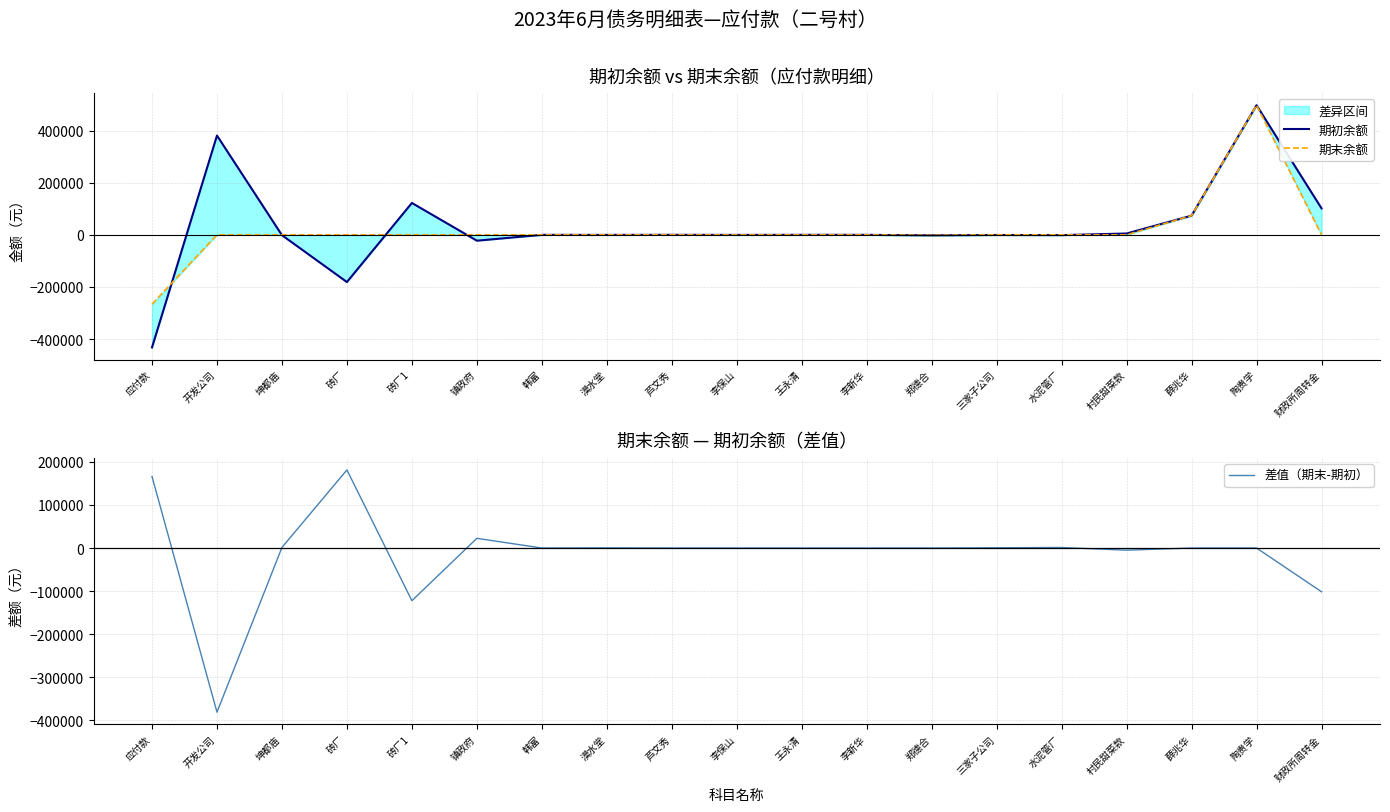

Reading left to right, extract all data points from this chart.

期初余额: 应付款=-432391.0	开发公司=381158.1	坤都庙=-1370.0	砖厂=-181265.5	砖厂1=122337.8	镇政府=-22484.0	韩富=-100.0	漠水堂=-344.0	芦文秀=-37.8	李保山=-339.8	王永清=-81.0	李新华=-146.0	郑德合=-2007.7	三家子公司=-600.0	水泥管厂=-1185.9	村民甜菜款=5051.4	薛兆华=73675.5	陶贵学=497588.0	财政所周转金=101614.0
期末余额: 应付款=-266393.6	开发公司=0.0	坤都庙=0.0	砖厂=0.0	砖厂1=0.0	镇政府=0.0	韩富=-100.0	漠水堂=0.0	芦文秀=-37.8	李保山=-339.8	王永清=-81.0	李新华=-146.0	郑德合=-2007.7	三家子公司=0.0	水泥管厂=0.0	村民甜菜款=0.0	薛兆华=73675.5	陶贵学=497588.0	财政所周转金=0.0
差值（期末-期初）: 应付款=165997.4	开发公司=-381158.1	坤都庙=1370.0	砖厂=181265.5	砖厂1=-122337.8	镇政府=22484.0	韩富=0.0	漠水堂=344.0	芦文秀=0.0	李保山=0.0	王永清=0.0	李新华=0.0	郑德合=0.0	三家子公司=600.0	水泥管厂=1185.9	村民甜菜款=-5051.4	薛兆华=0.0	陶贵学=0.0	财政所周转金=-101614.0